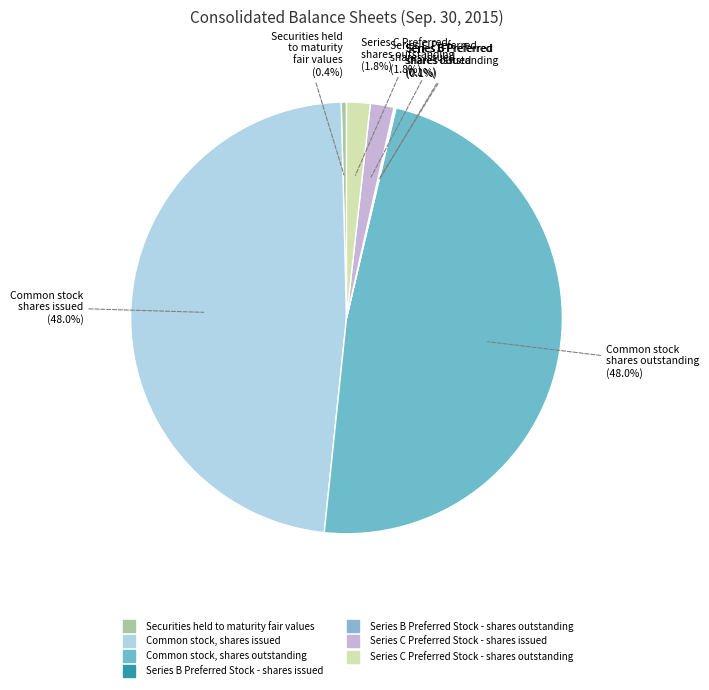

Which slice is the largest?

Common stock, shares issued